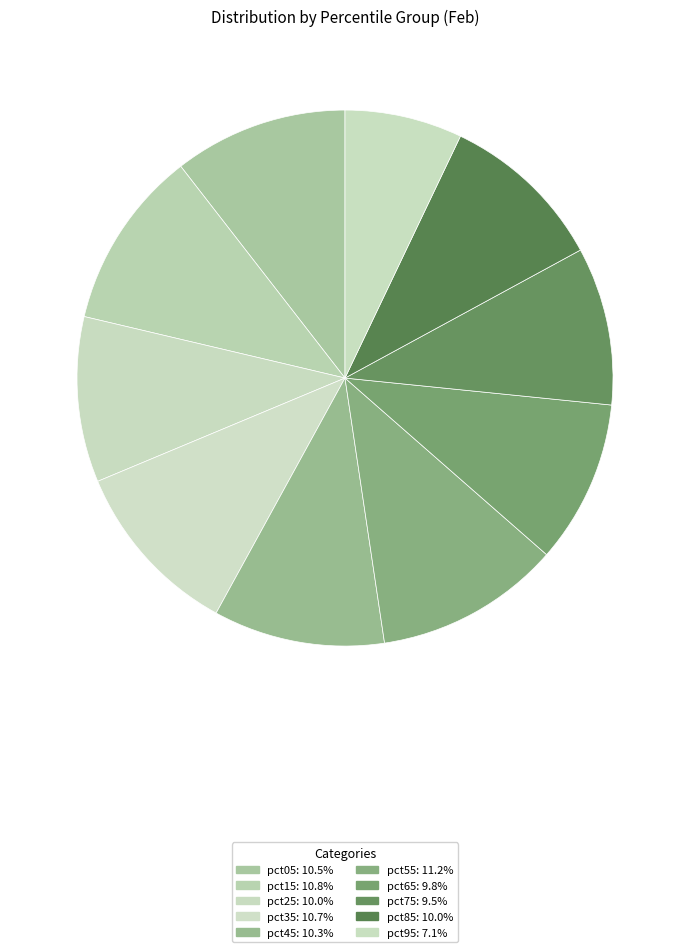

How many segments does this pie chart have?

10